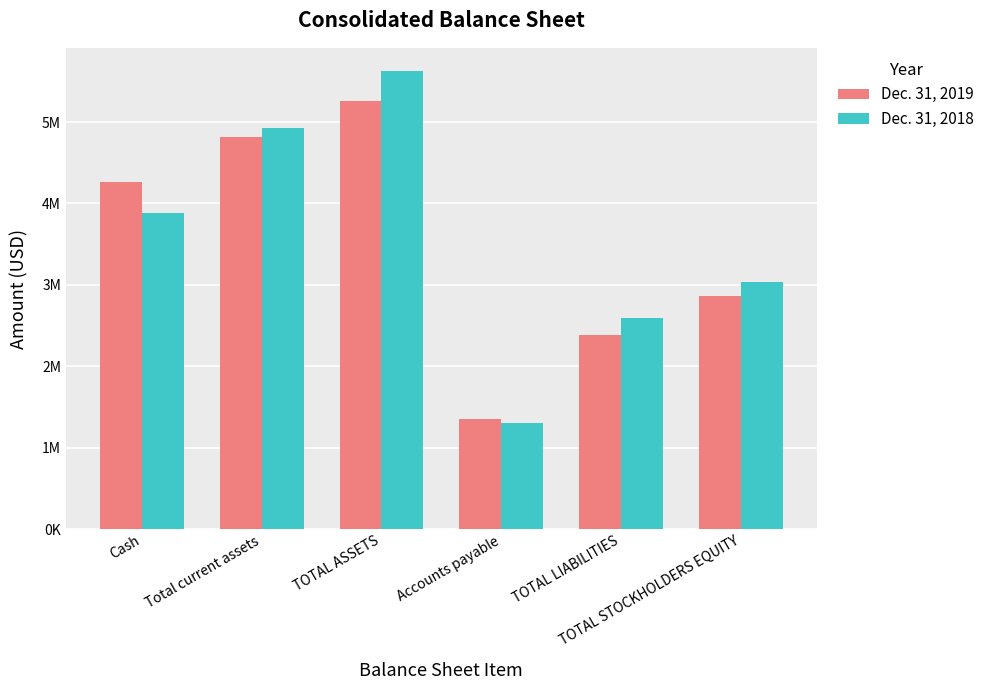

At which label does Dec. 31, 2018 first exceed 3887910?

Total current assets